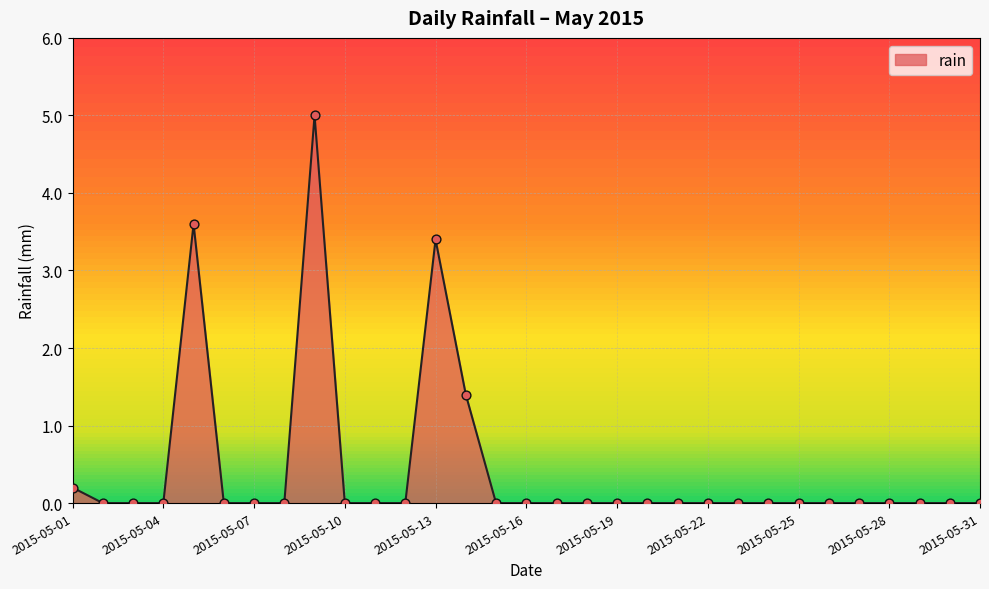

What is the difference between the maximum and minimum values?

5.0